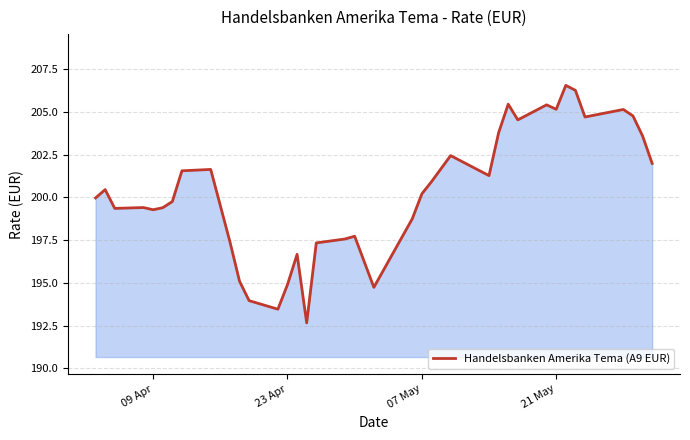

What is the difference between the maximum and minimum values?

13.9